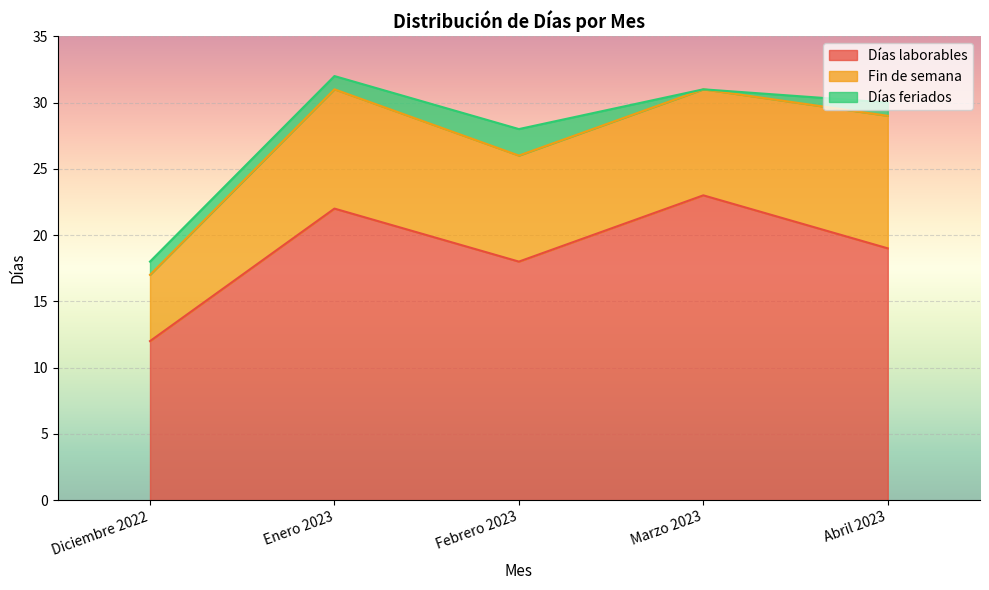

What is the label of the 5th point from the left?

Abril 2023